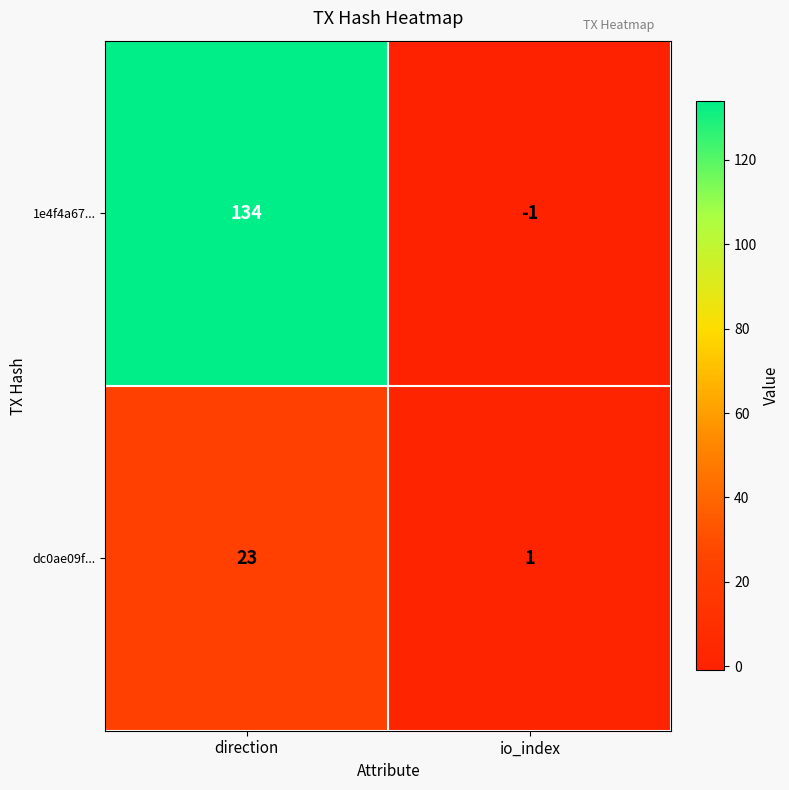

True or false: 1e4f4a67... has a value of 70 at direction.

False